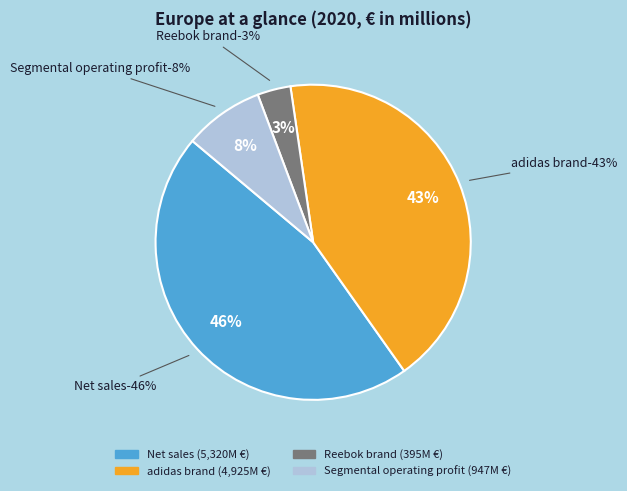

Which category has the smallest portion of the pie?

Reebok brand